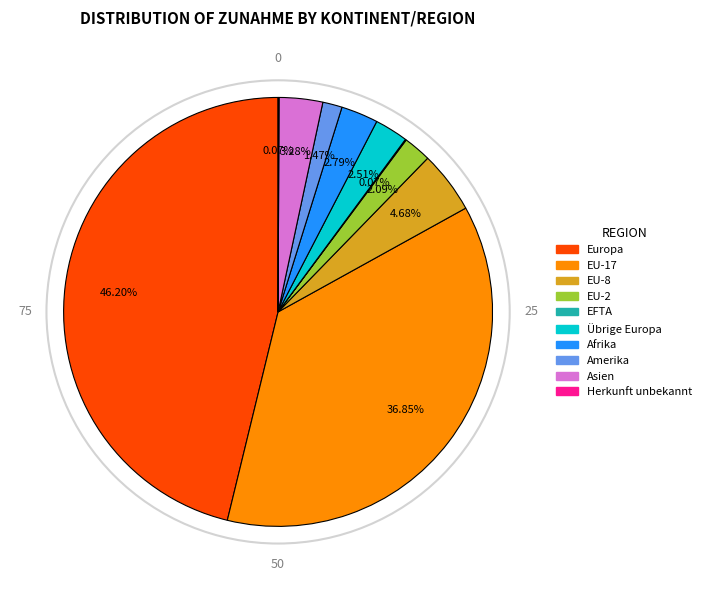

Is there a majority slice in this chart?

No